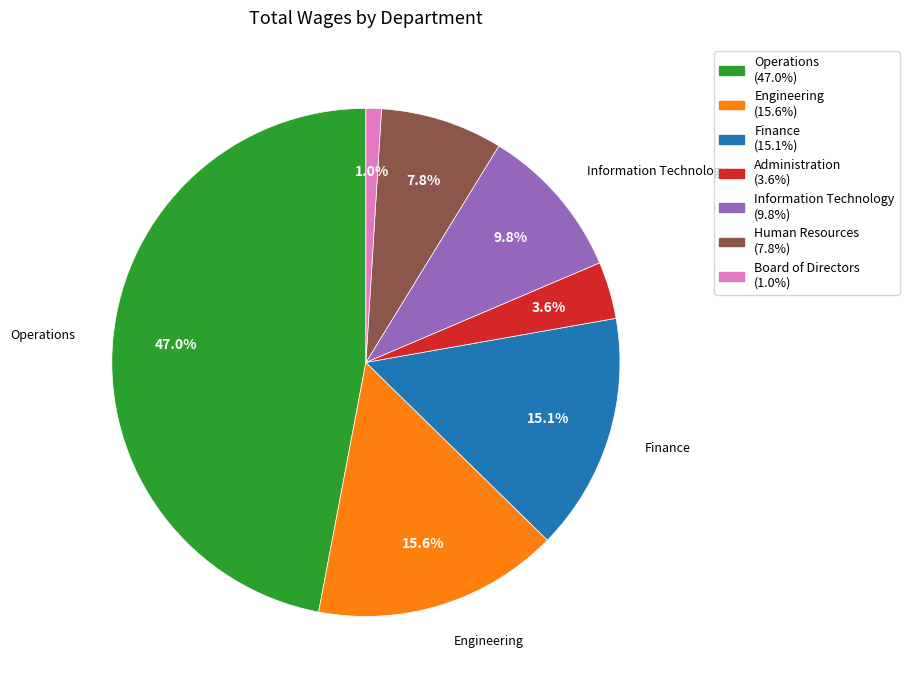

True or false: Information Technology accounts for 10% of the total.

True